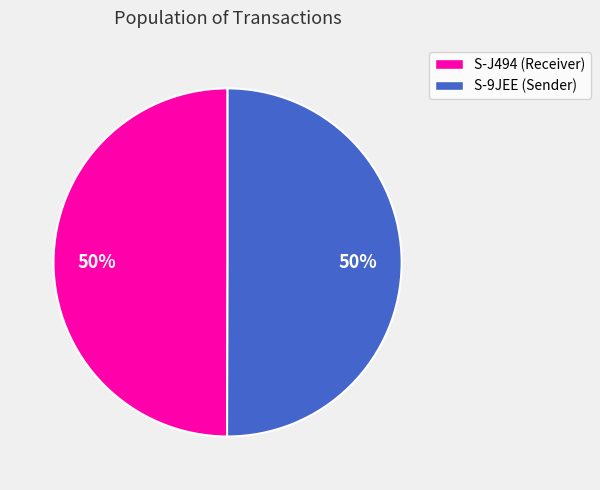

What is the ratio of the value at S-J494 (Receiver) to the value at S-9JEE (Sender)?

1.0